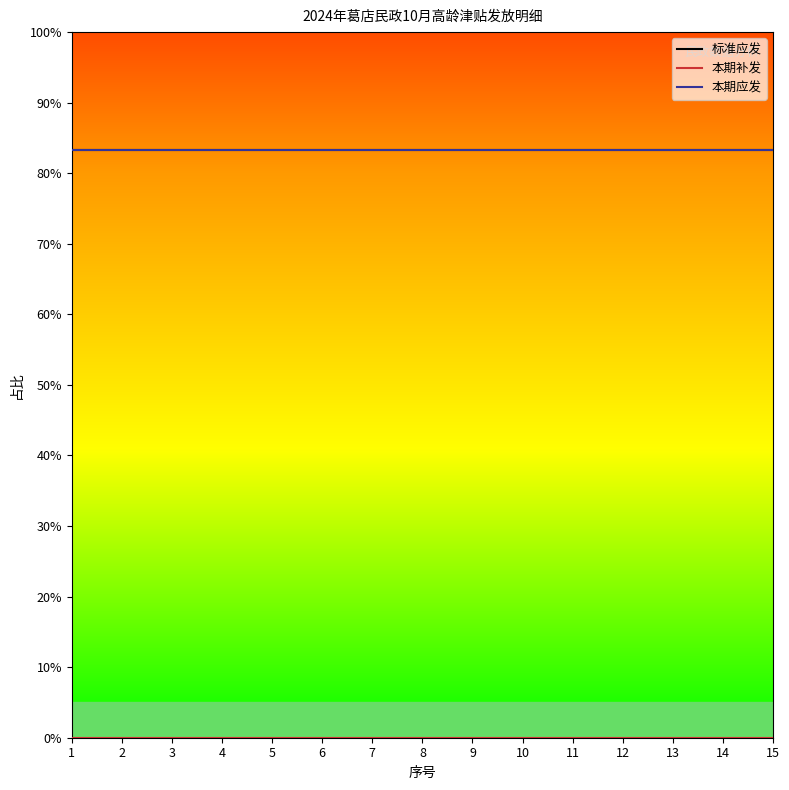

Reading left to right, what are all the values shown in this chart?

标准应发: 1=83.3	2=83.3	3=83.3	4=83.3	5=83.3	6=83.3	7=83.3	8=83.3	9=83.3	10=83.3	11=83.3	12=83.3	13=83.3	14=83.3	15=83.3
本期补发: 1=0.0	2=0.0	3=0.0	4=0.0	5=0.0	6=0.0	7=0.0	8=0.0	9=0.0	10=0.0	11=0.0	12=0.0	13=0.0	14=0.0	15=0.0
本期应发: 1=83.3	2=83.3	3=83.3	4=83.3	5=83.3	6=83.3	7=83.3	8=83.3	9=83.3	10=83.3	11=83.3	12=83.3	13=83.3	14=83.3	15=83.3